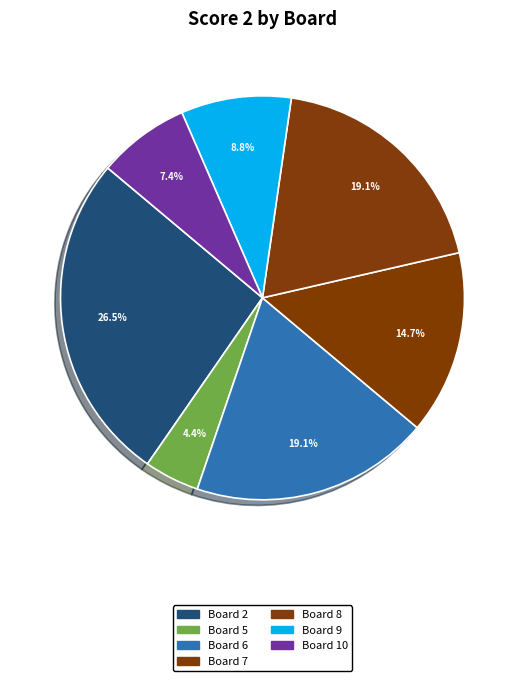

How many segments does this pie chart have?

7